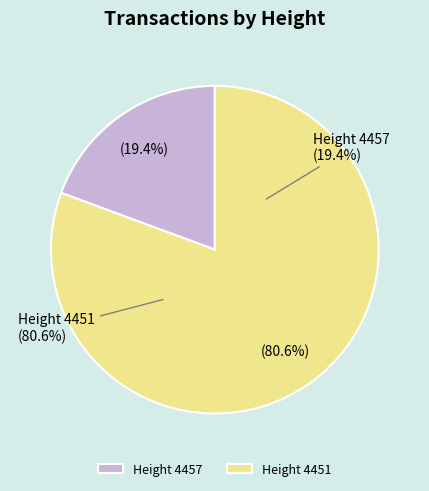

Is it true that 4457 is 5% of the pie?

False